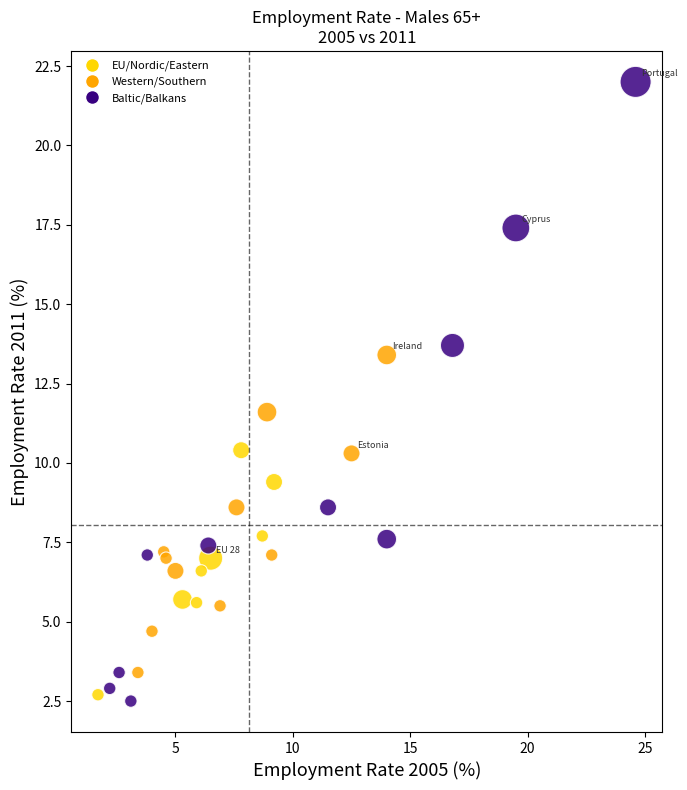

What Y value in the scatter plot is closest to 12?

11.6